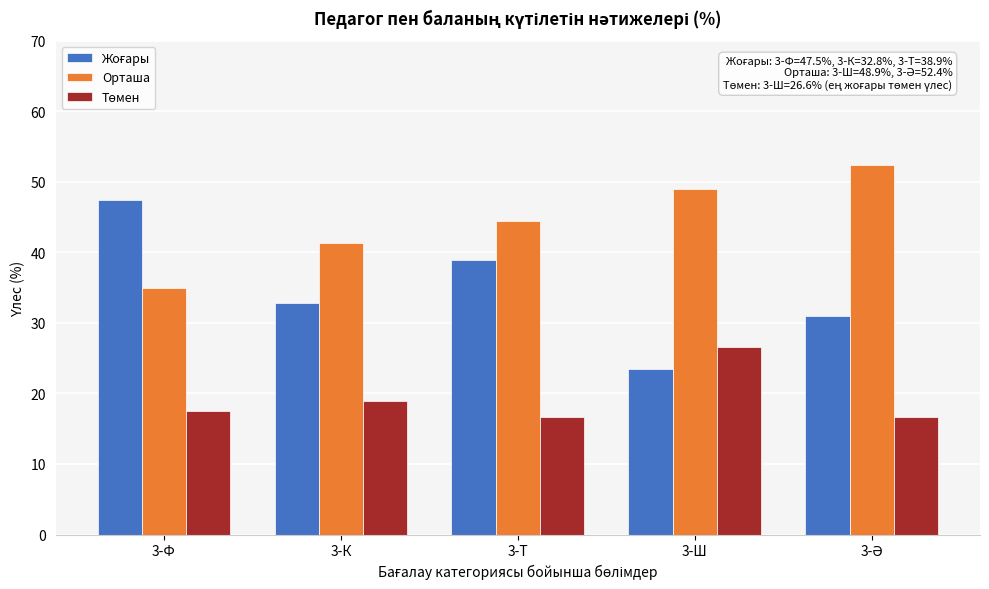

What is the minimum value shown in the chart?

16.7